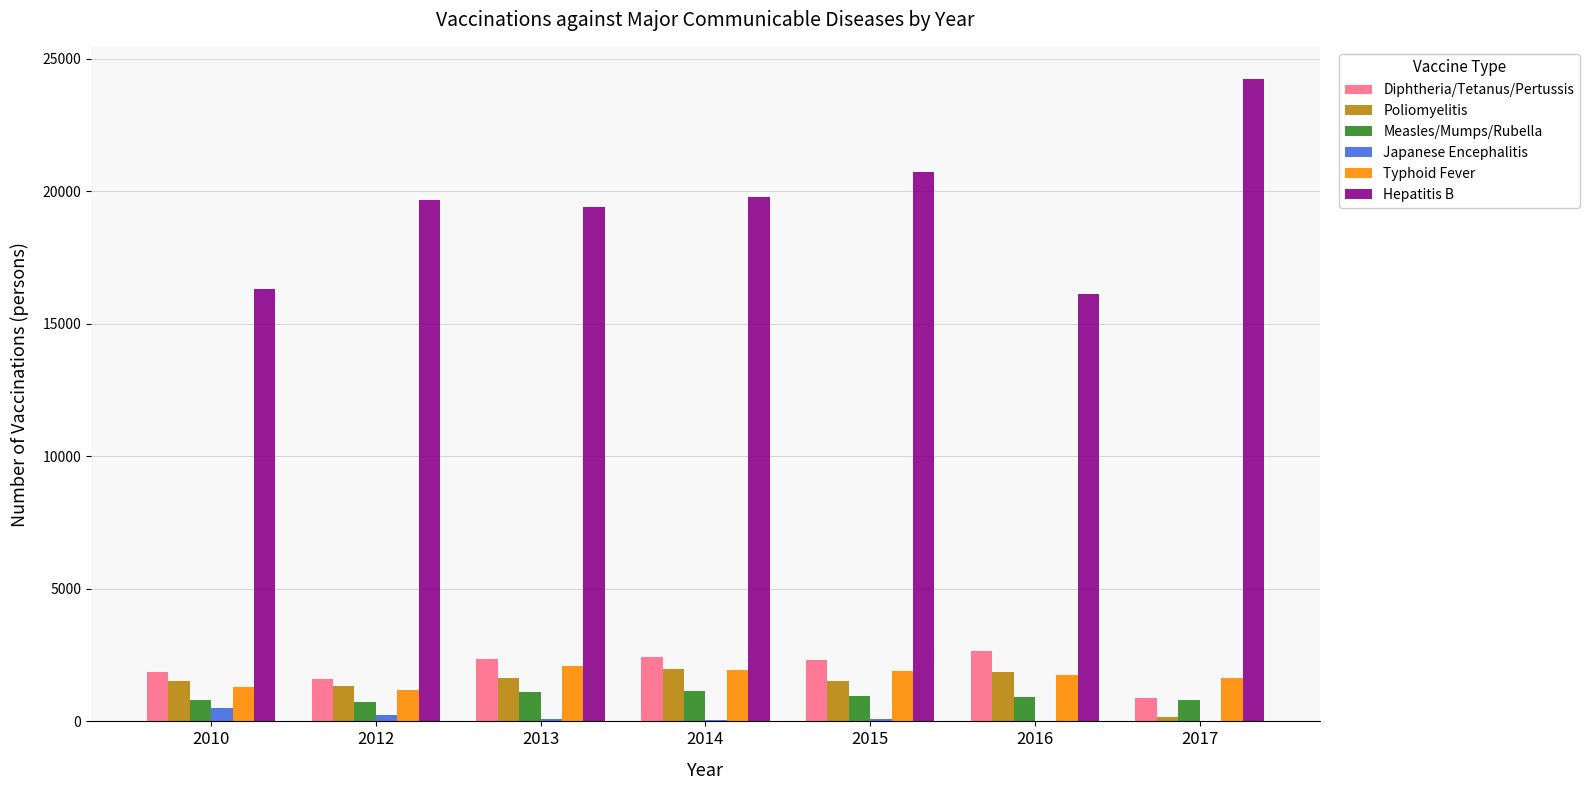

Are the bars horizontal?

No